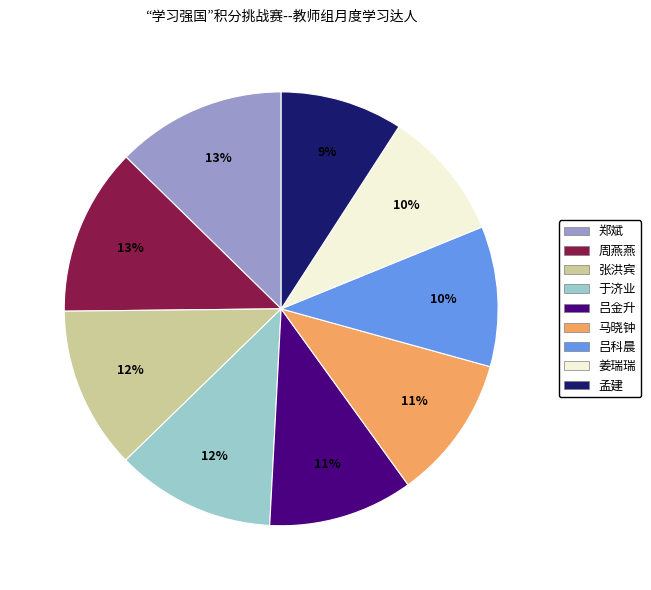

What percentage is the 张洪宾 slice, to the nearest percent?

12%